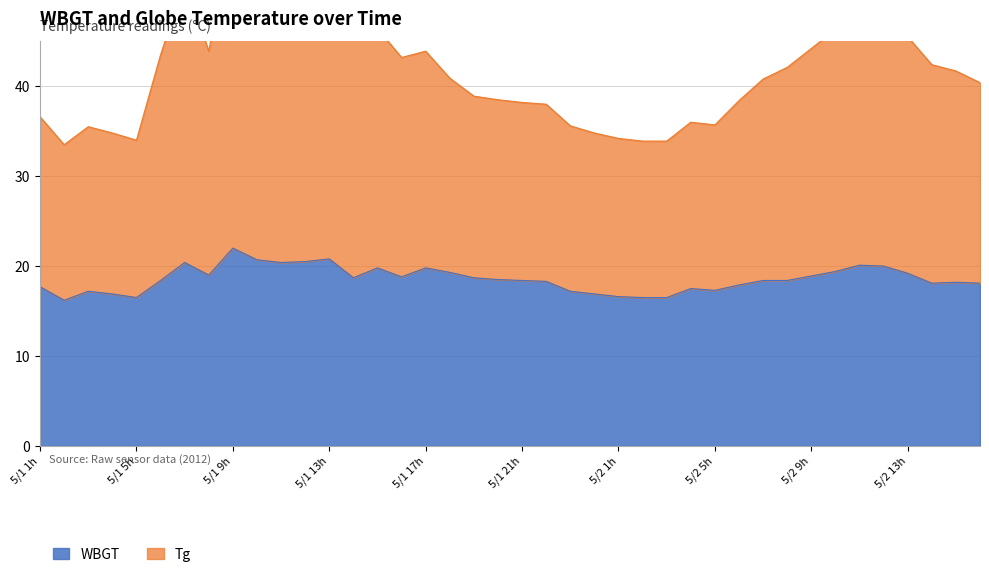

Between 2012/5/1 15:00 and 2012/5/1 22:00, which series saw the biggest shift?

Tg